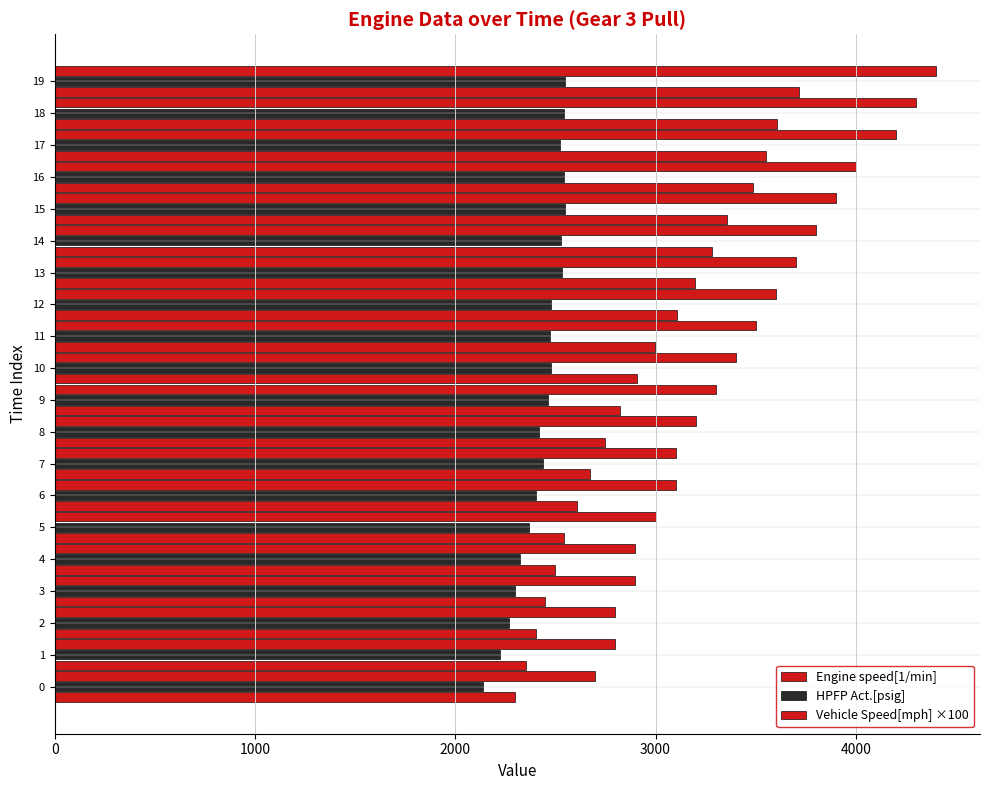

What is the minimum value for Vehicle Speed[mph] ×100?

2700